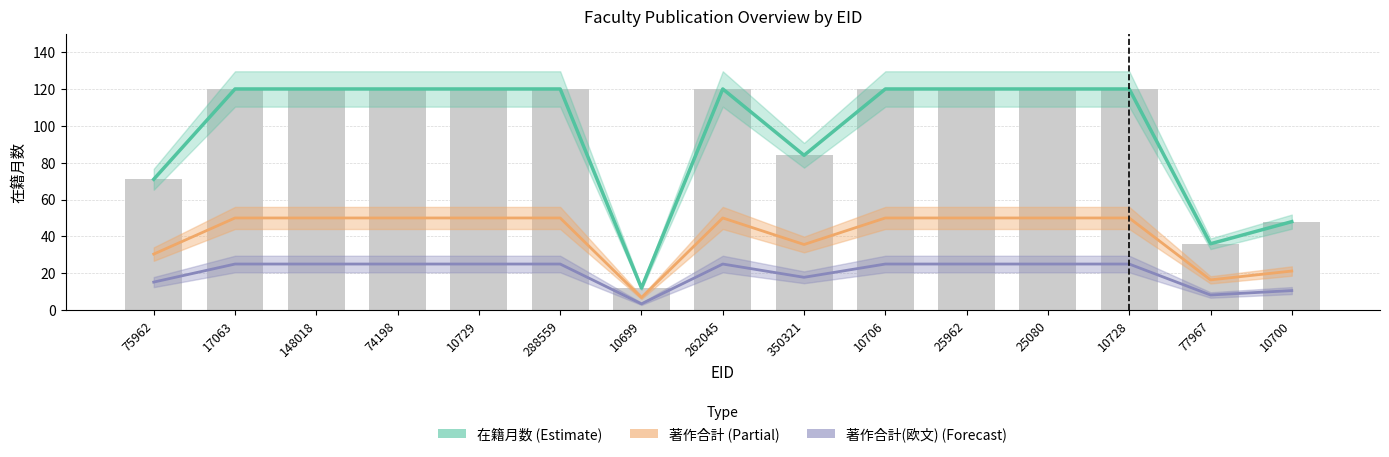

What is the label of the 10th bar from the right?

288559